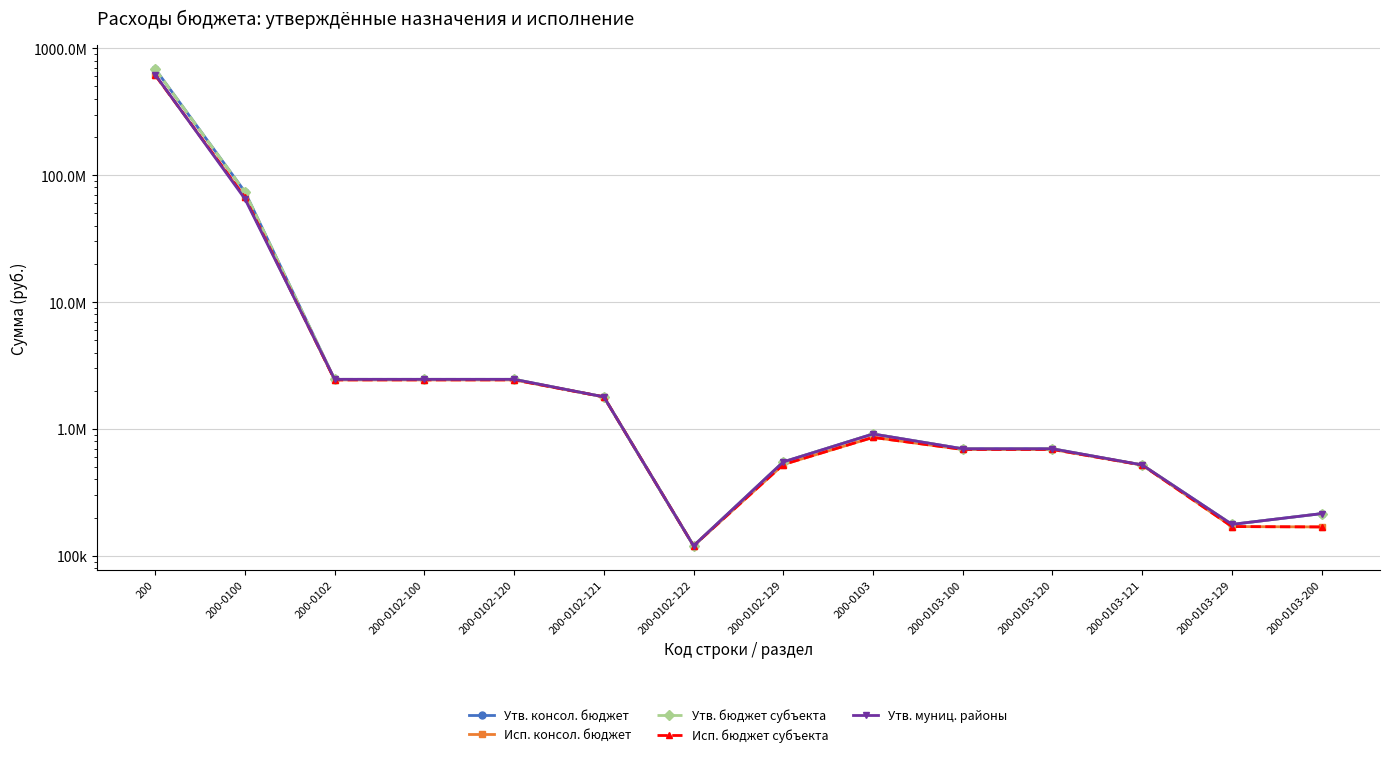

At which label does Утв. бюджет субъекта reach its minimum?

200-0102-122